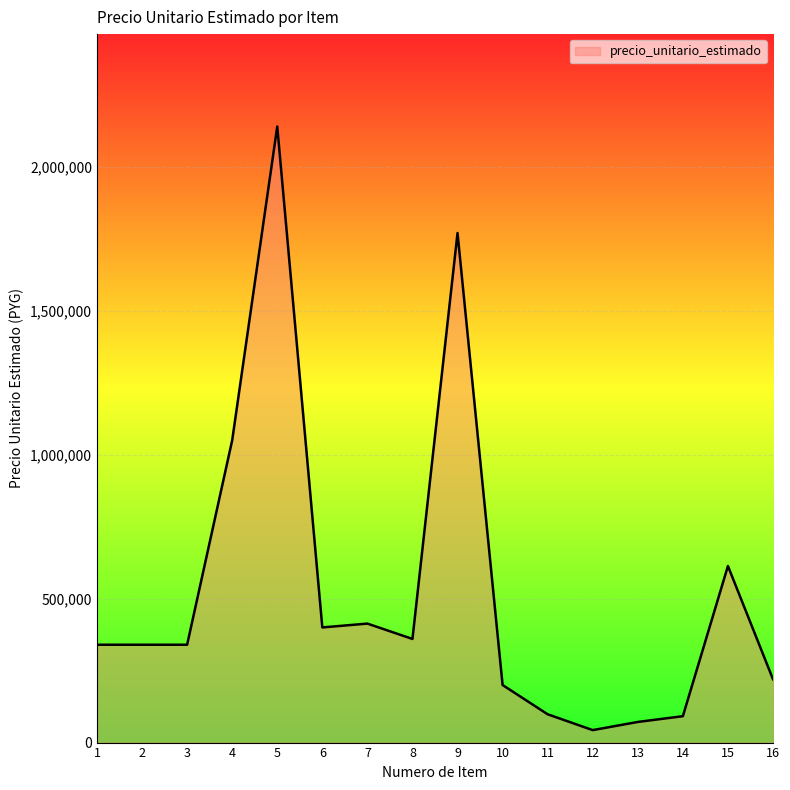

What value does the data have at 5, to the nearest 10?

2140000